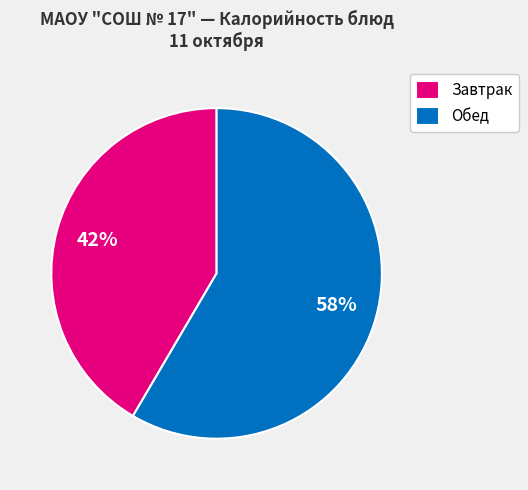

Is there a majority slice in this chart?

Yes